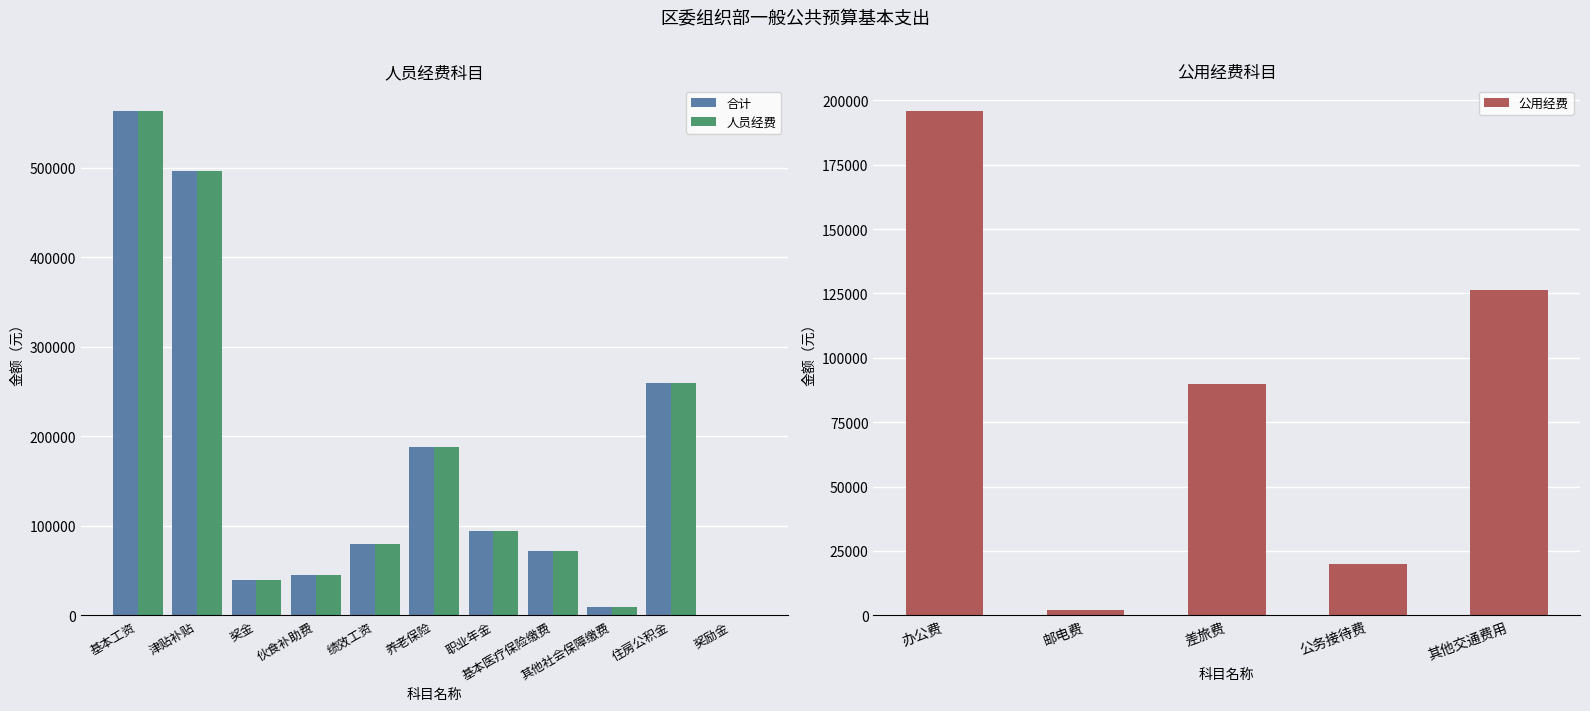

Which series changed the most between 奖金 and 绩效工资?

合计